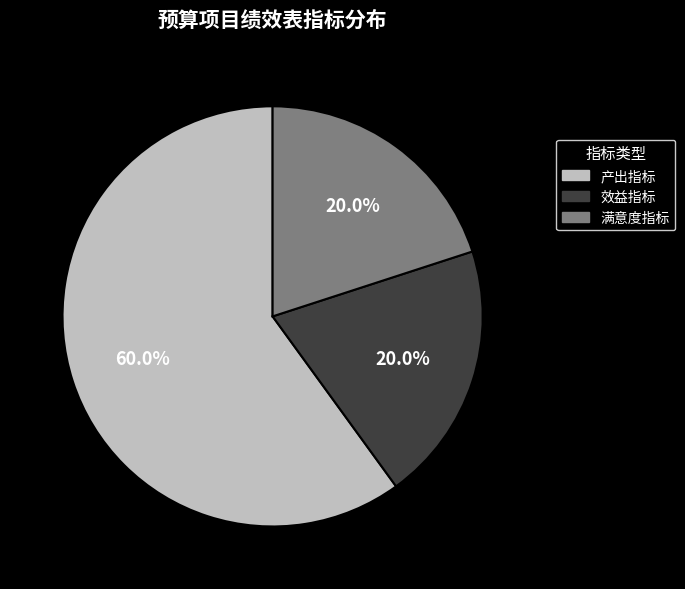

What is the ratio of the value at 产出指标 to the value at 满意度指标?

3.0